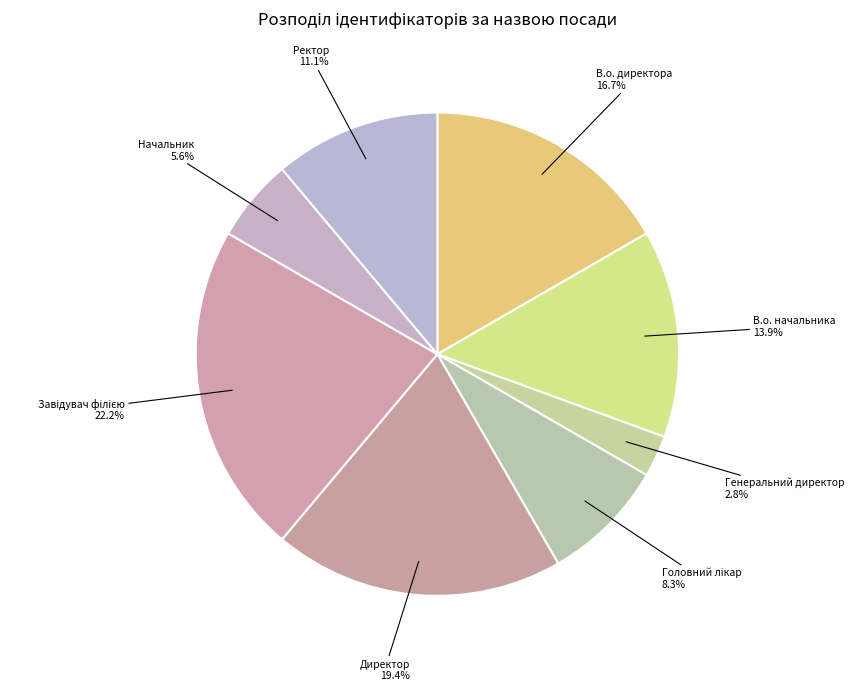

Which has a higher value, Ректор or Генеральний директор?

Ректор